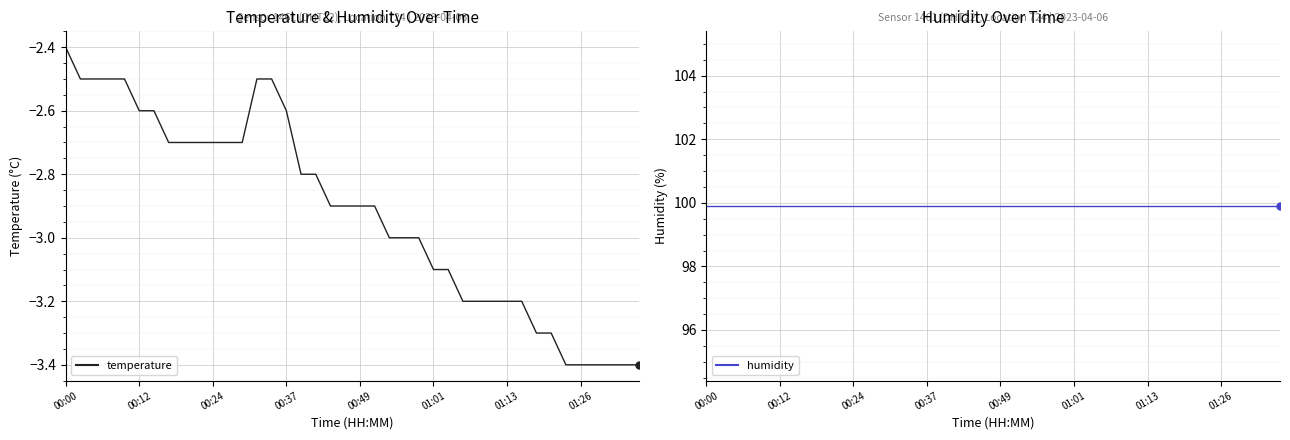

What is the spread (max minus min) of values at 22?

102.9